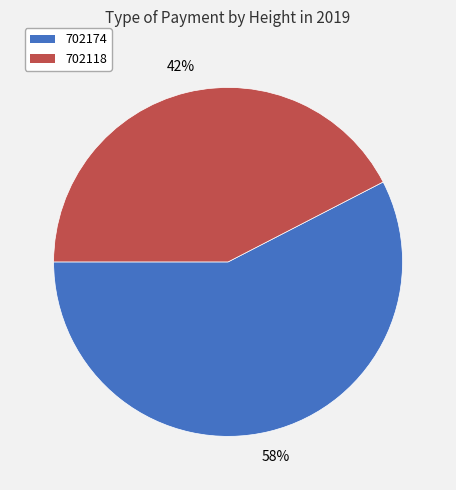

How many slices are in this pie chart?

2